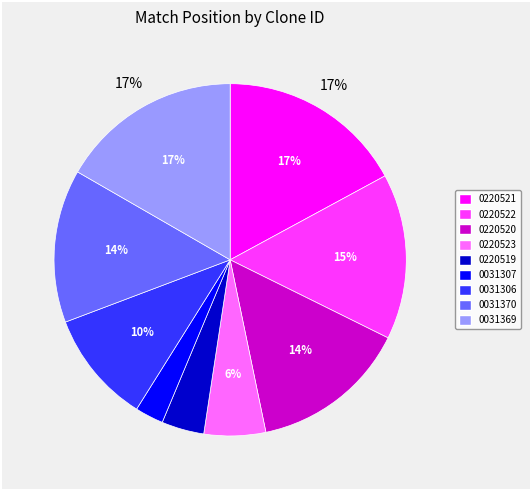

How many slices are in this pie chart?

9